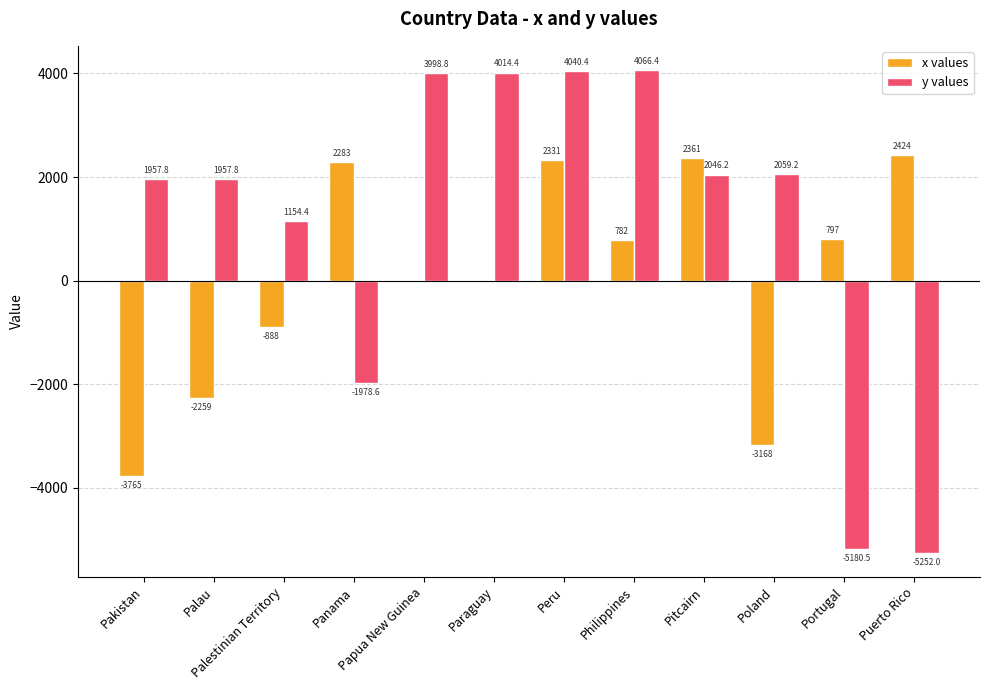

What is the spread (max minus min) of values at Panama?

4261.6